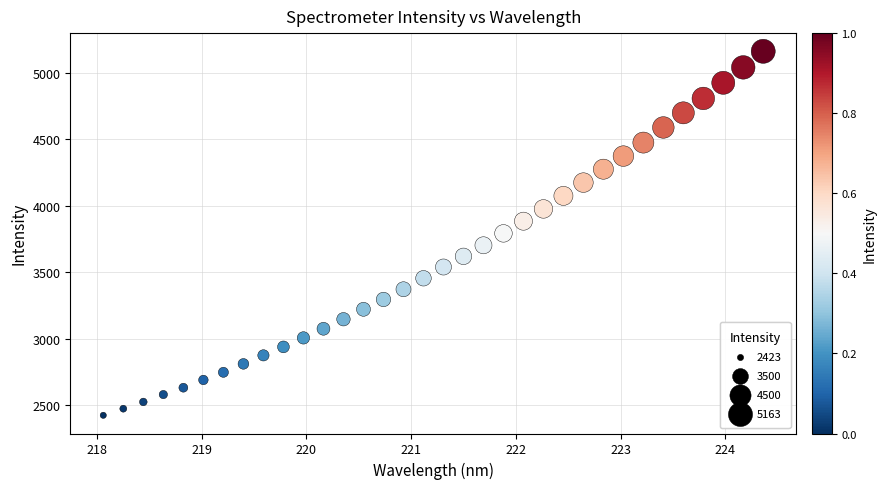

What is the range of X values (max minus min)?

6.3